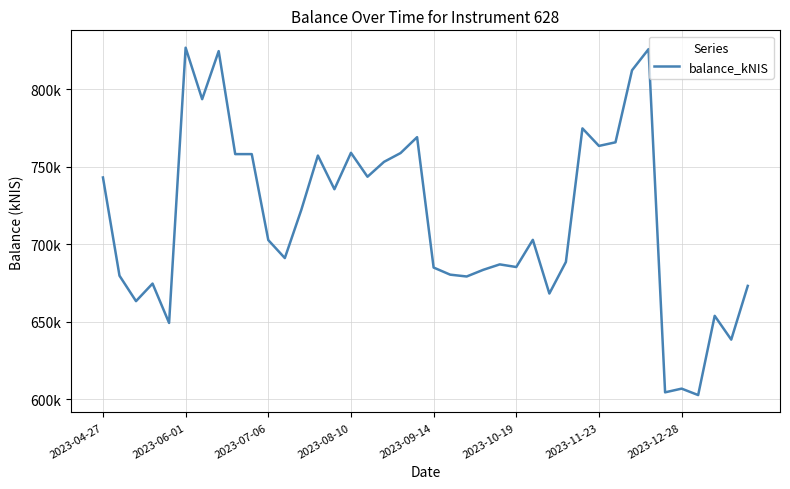

Reading left to right, transcribe all the data shown in this chart.

743138.0	679744.8	663328.0	674656.1	649261.3	826880.5	793653.0	824666.1	758208.4	758205.1	702735.5	691122.1	722314.2	757270.5	735550.9	759050.1	743601.3	753219.3	758890.6	769146.5	685006.1	680420.4	679234.2	683531.1	687043.9	685342.9	702884.4	668235.1	688602.1	774815.3	763503.1	765828.3	812305.1	825962.8	604473.6	606864.2	602710.6	653845.8	638492.4	673162.6